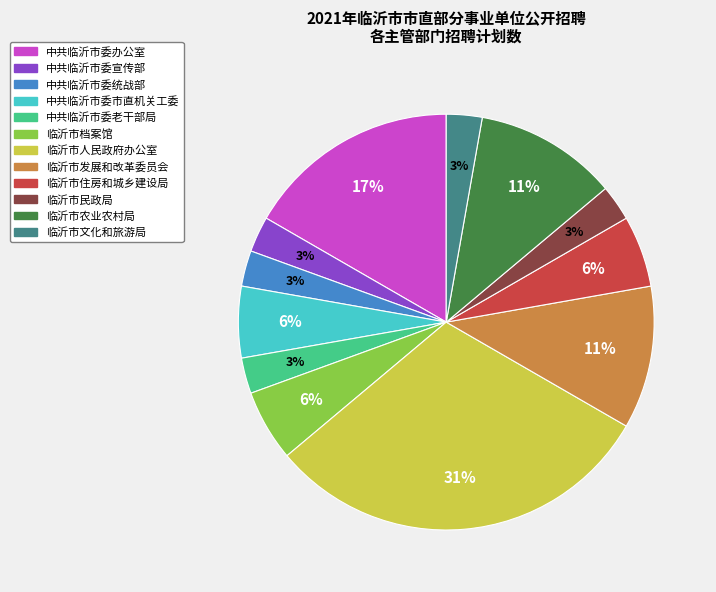

Is there a majority slice in this chart?

No